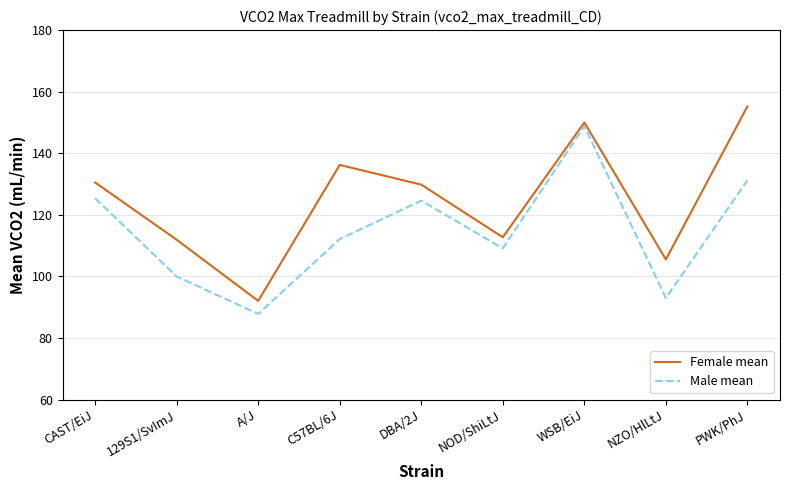

Is the value of Female mean at NZO/HlLtJ greater than the value of Male mean at NOD/ShiLtJ?

No